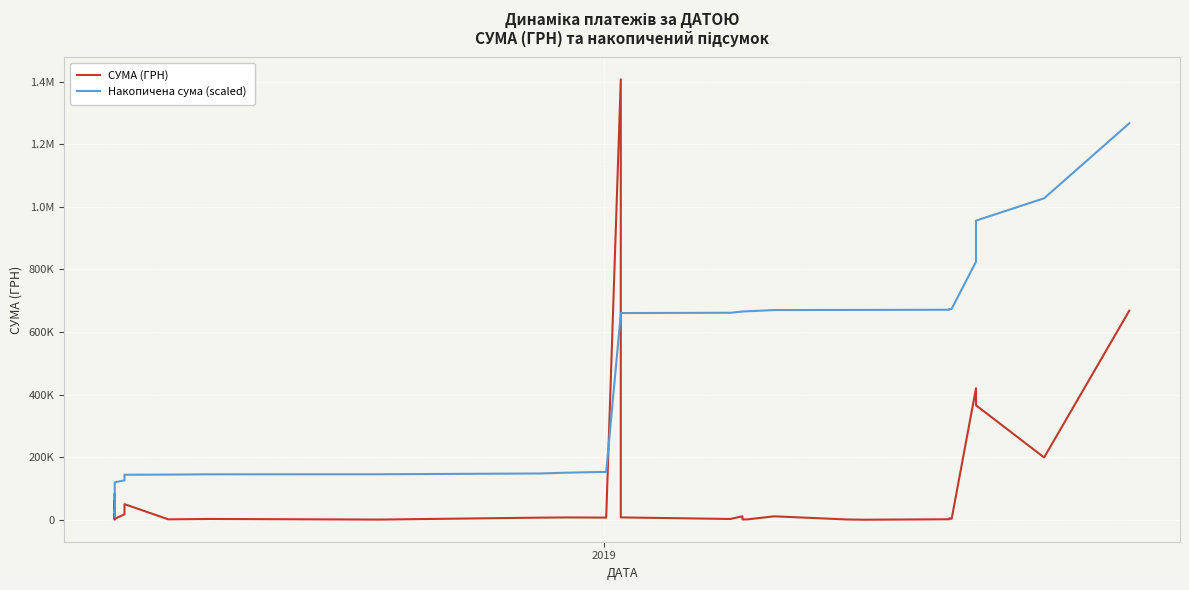

Count the number of data series in this chart.

2